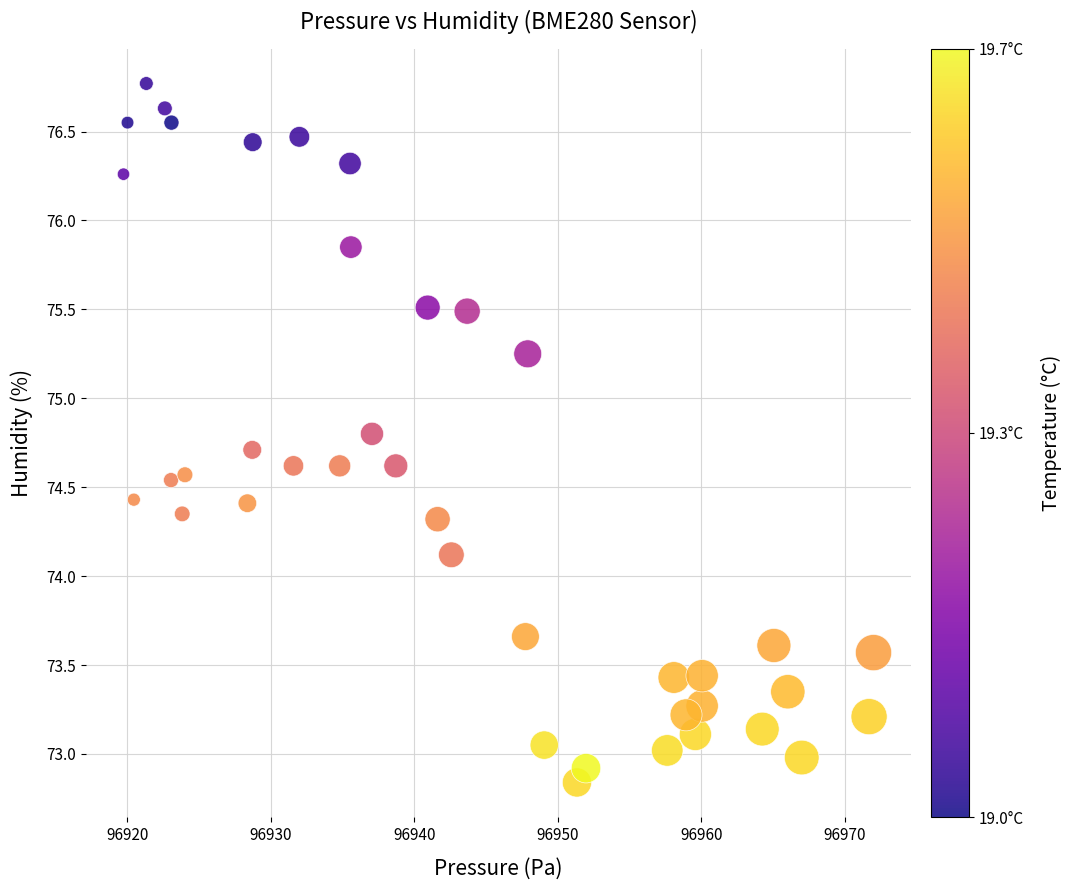

What Y value in the scatter plot is closest to 74?

74.1